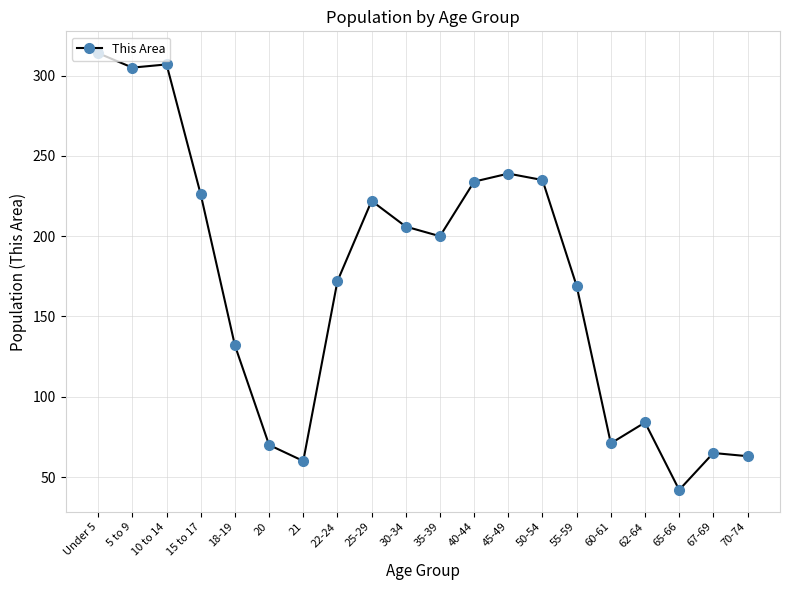

Which label corresponds to the largest value in the chart?

Under 5